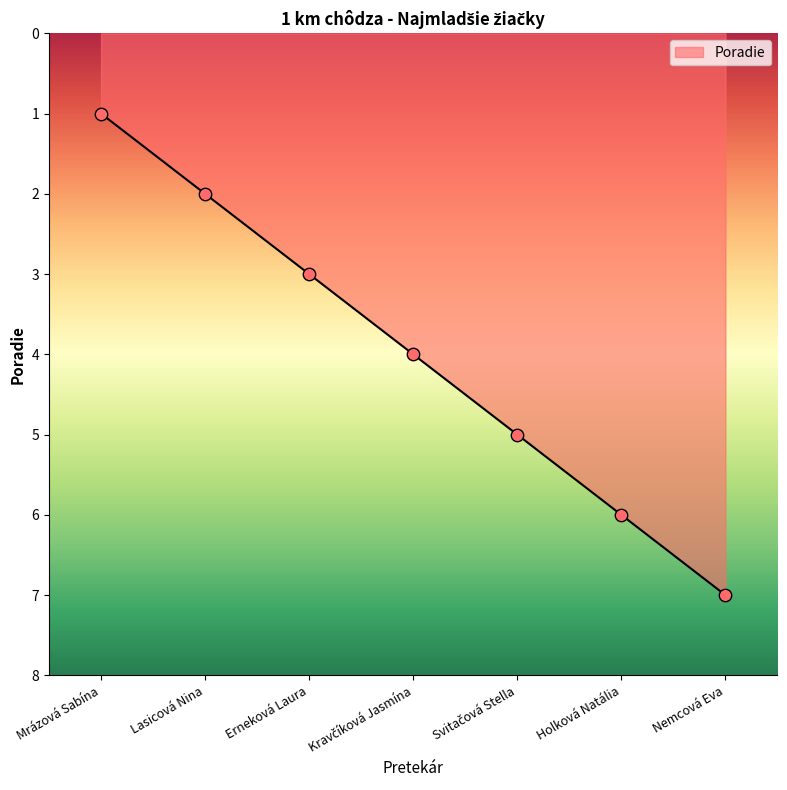

Which has a higher value, Mrázová Sabína or Erneková Laura?

Erneková Laura